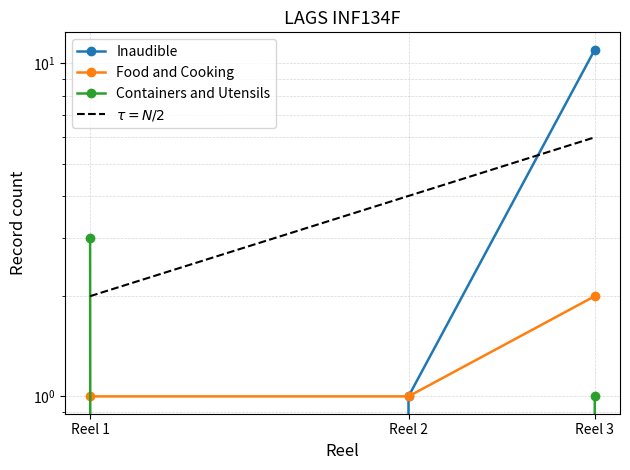

List the series in order of their peak value, highest first.

Inaudible, $\tau = N/2$, Containers and Utensils, Food and Cooking